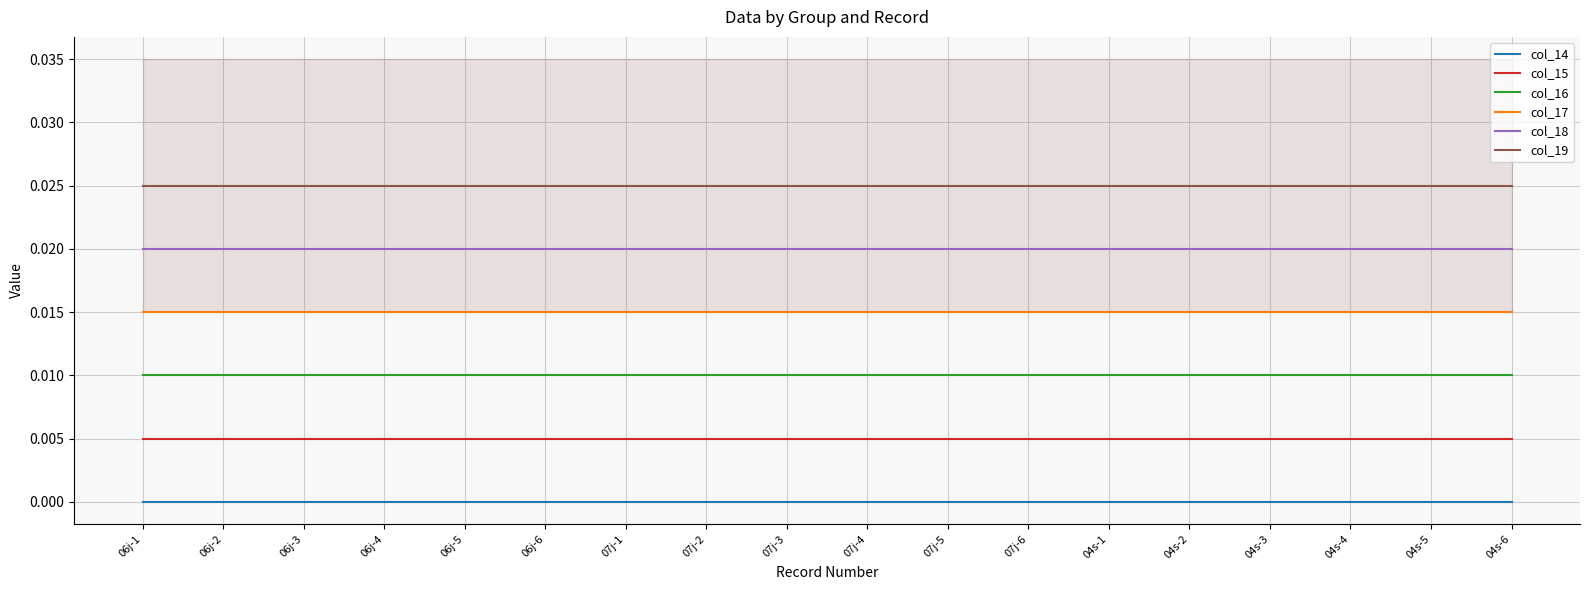

True or false: col_15 and col_18 intersect in this chart.

False